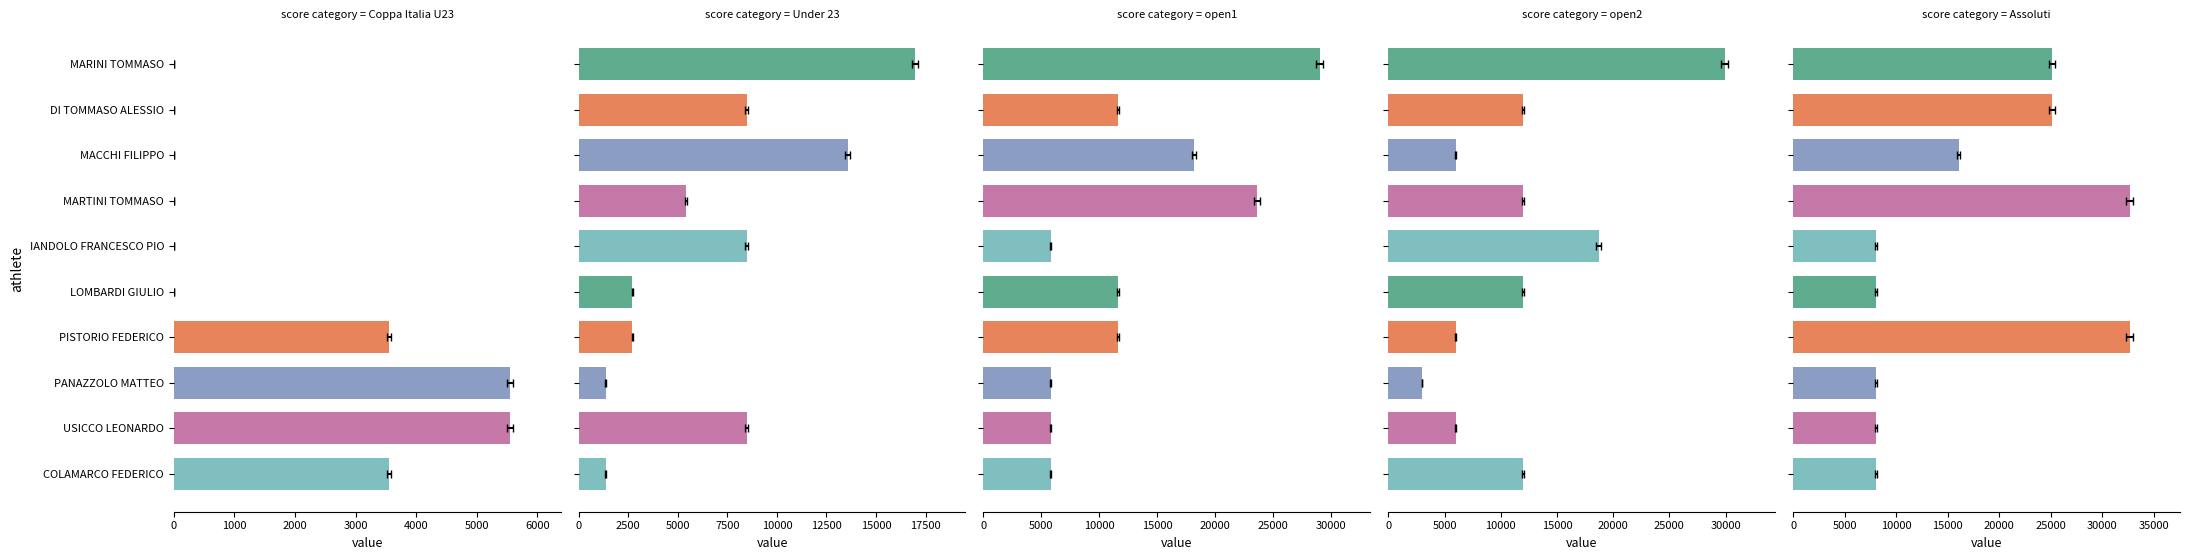

At which category is the sum across all series the highest?

MARINI TOMMASO